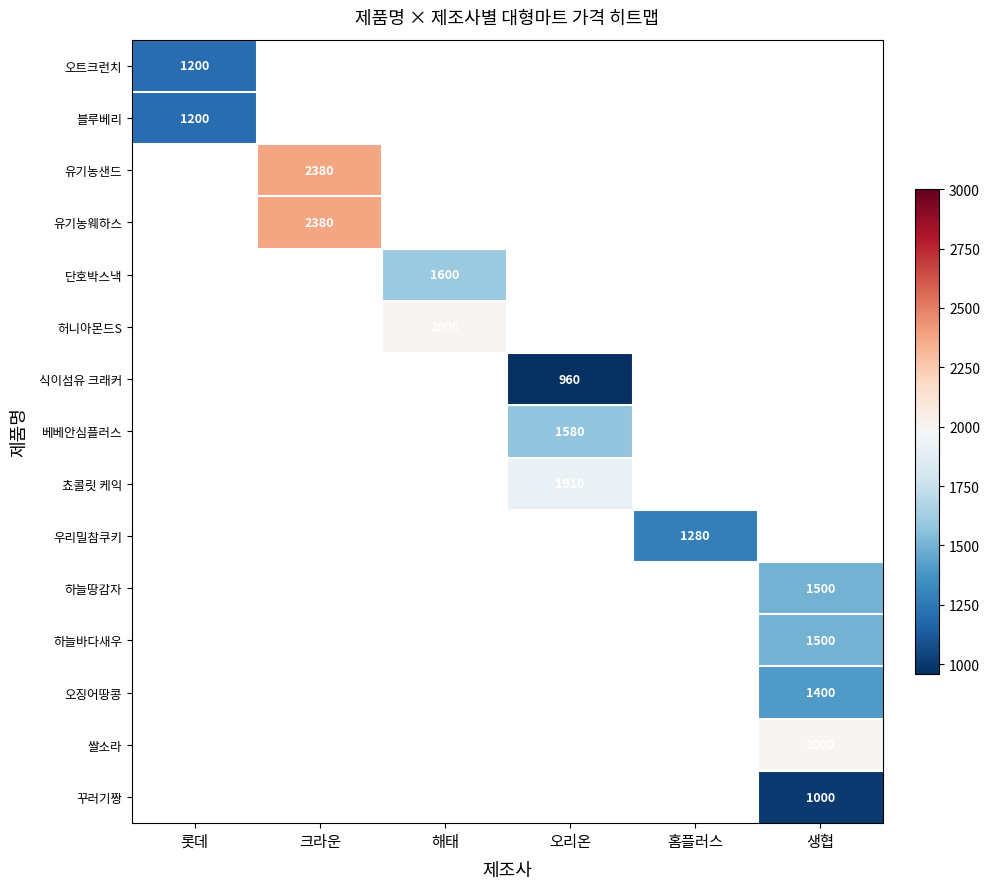

Is the value of 하늘바다새우 at 크라운 greater than the value of 베베안심플러스 at 생협?

No